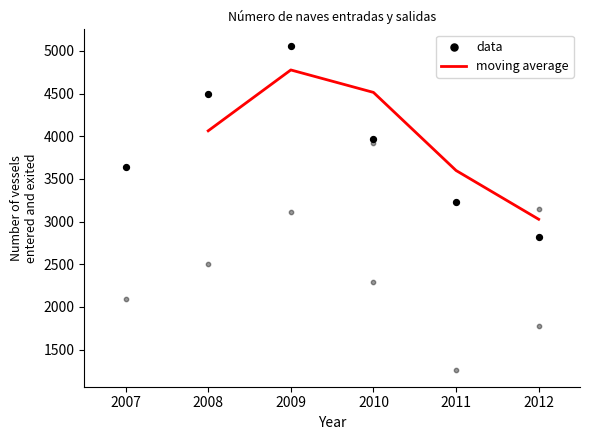

At which category is the sum across all series the highest?

2009